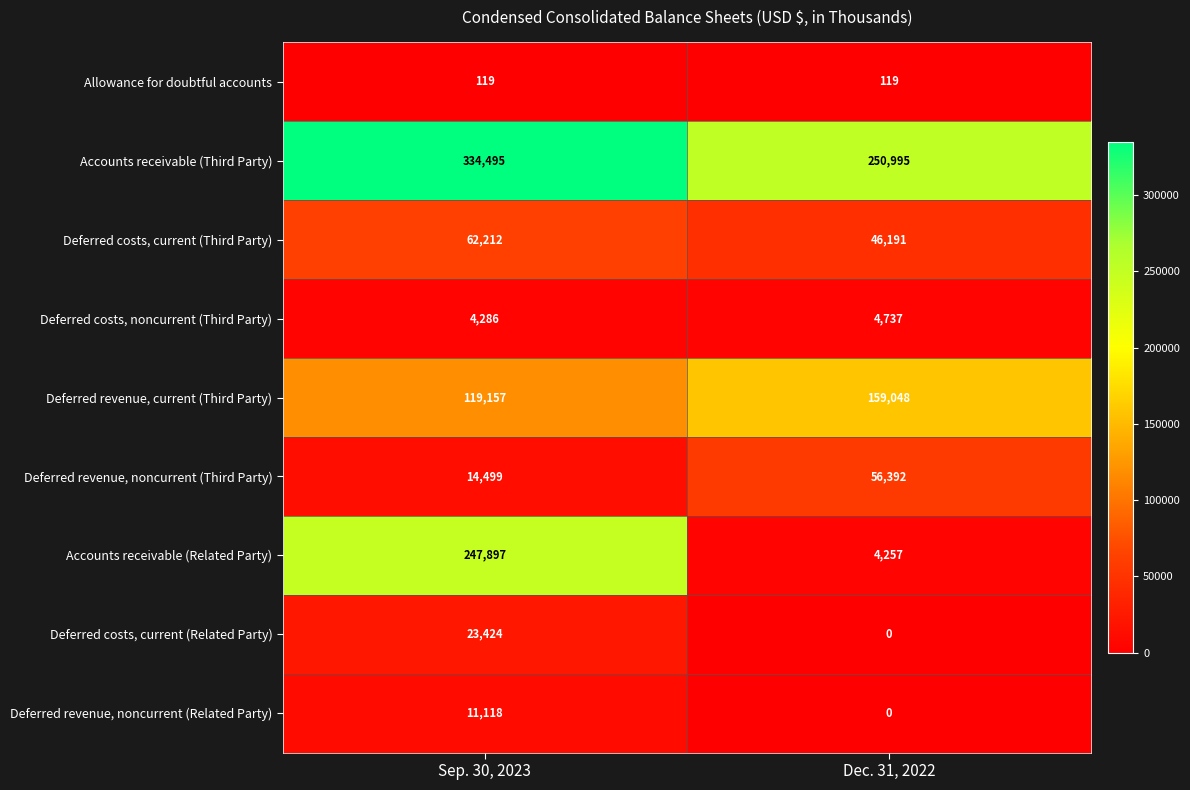

What value does the Deferred costs, current (Third Party) series have at Sep. 30, 2023, to the nearest 10?

62210